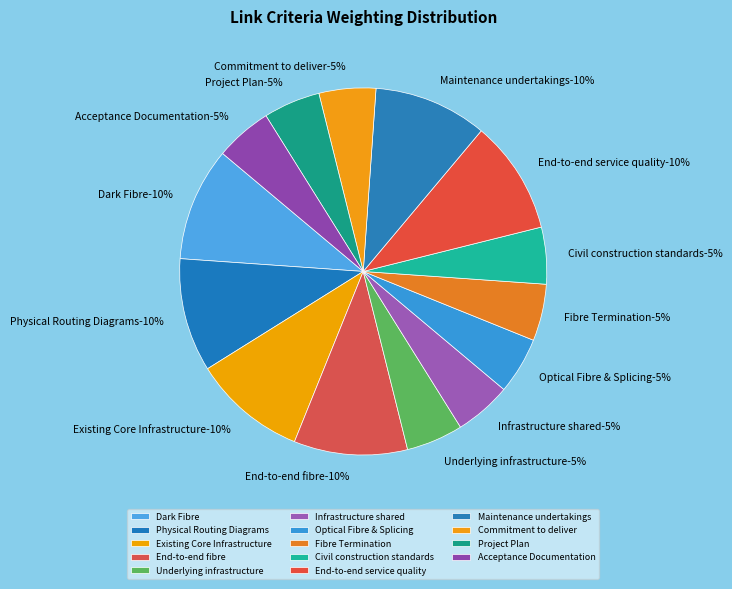

To the nearest percent, what portion does Acceptance Documentation represent?

5%